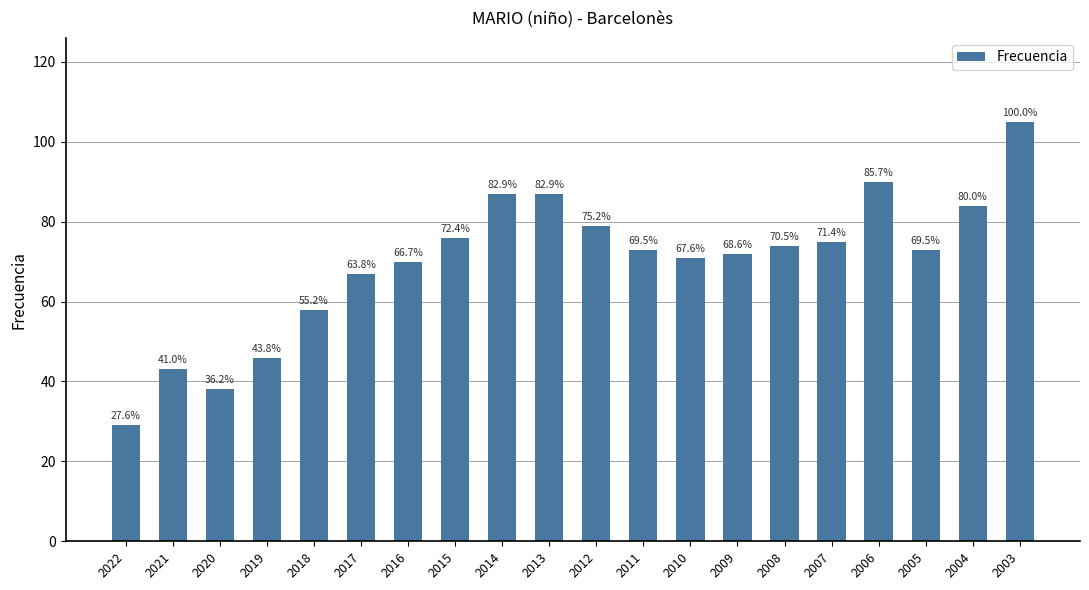

Does the chart contain any negative values?

No